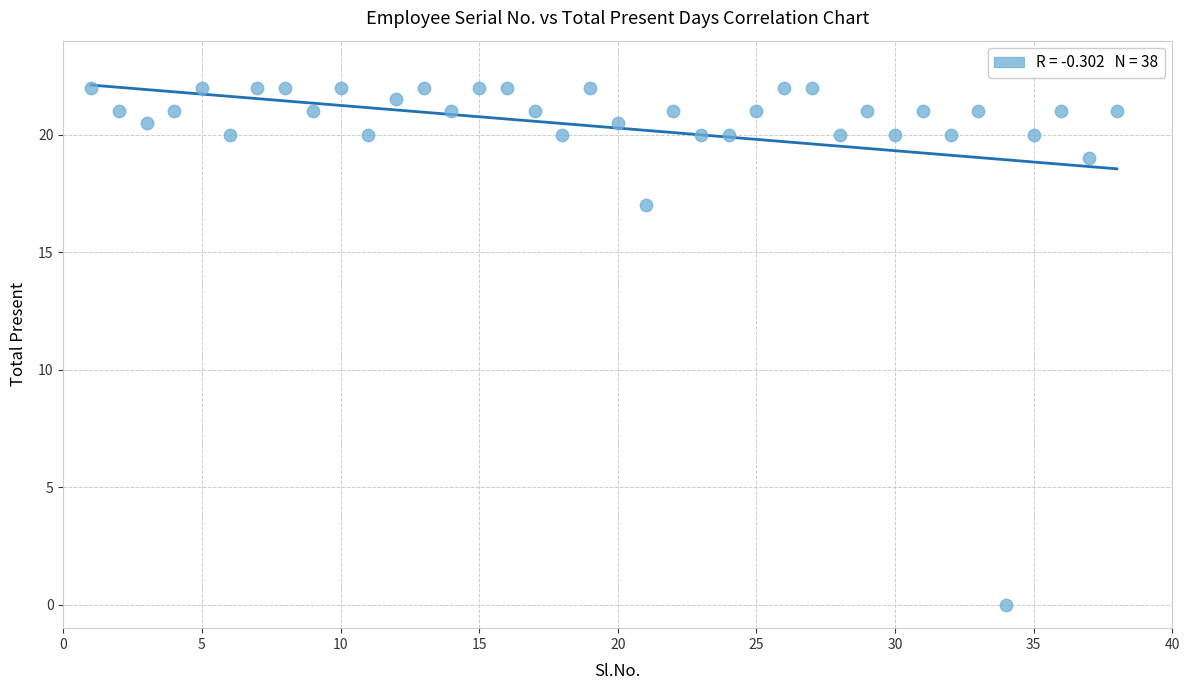

What is the range of X values (max minus min)?

37.0